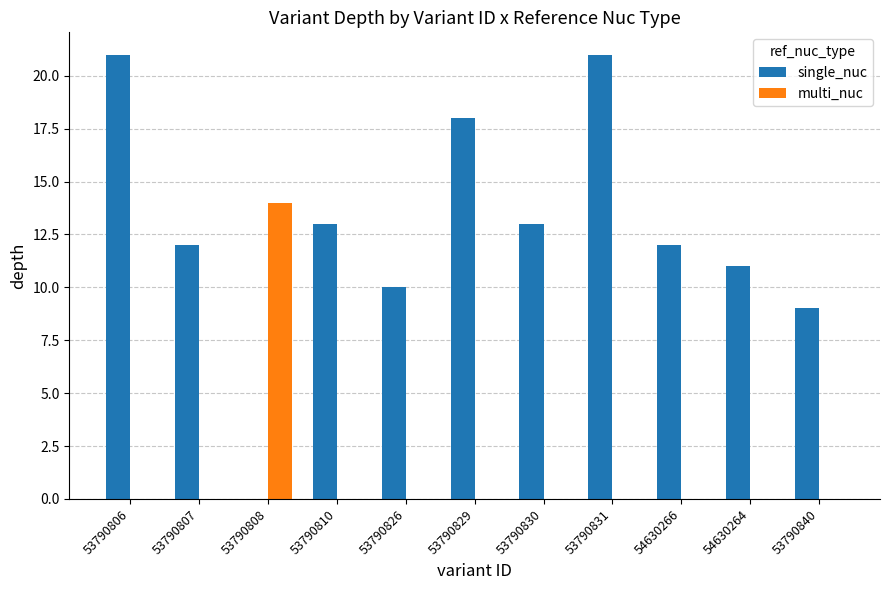

What value does the single_nuc series have at 53790829, to the nearest 10?

20